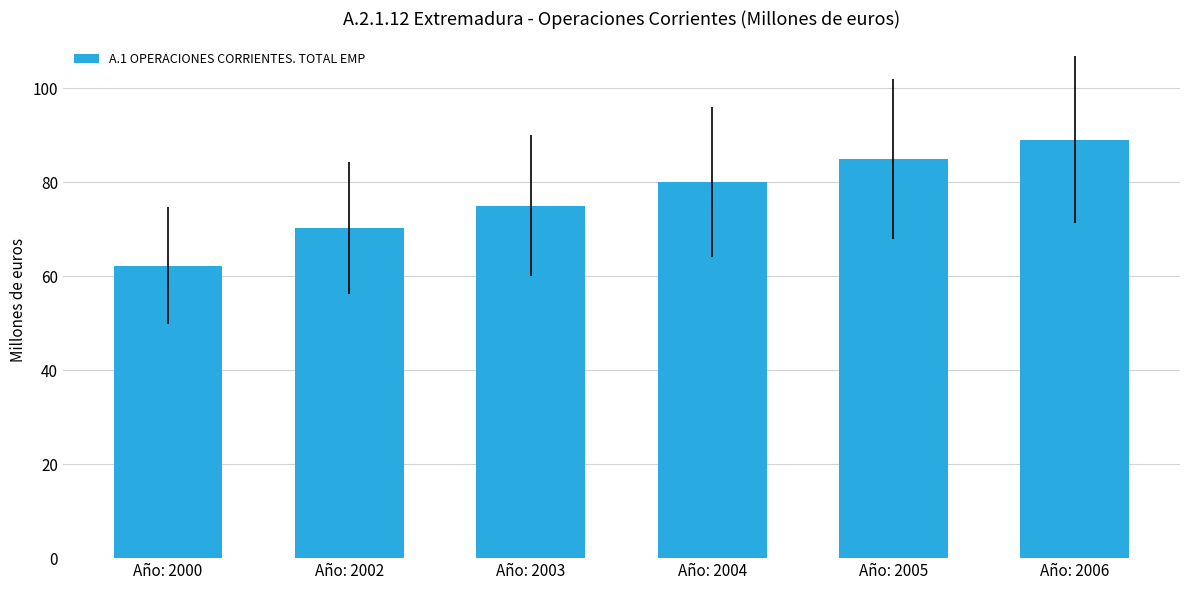

Is it true that the value at Año: 2003 is 75.0?

True